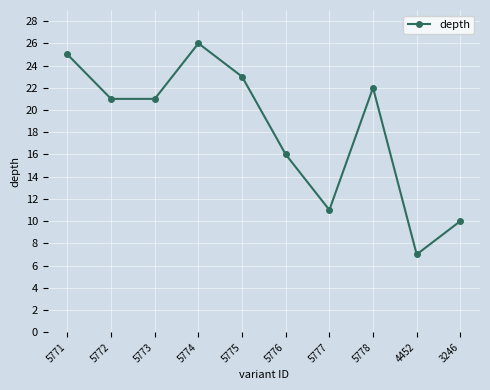

Which category has the lowest value across all series?

4452